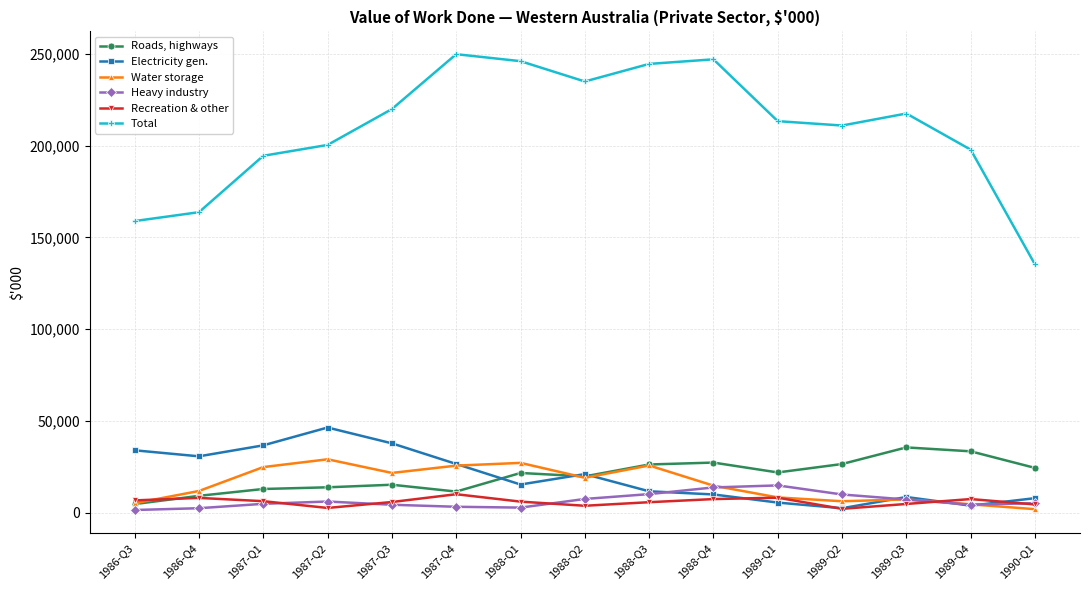

What is the sum of all Total values?

3135386